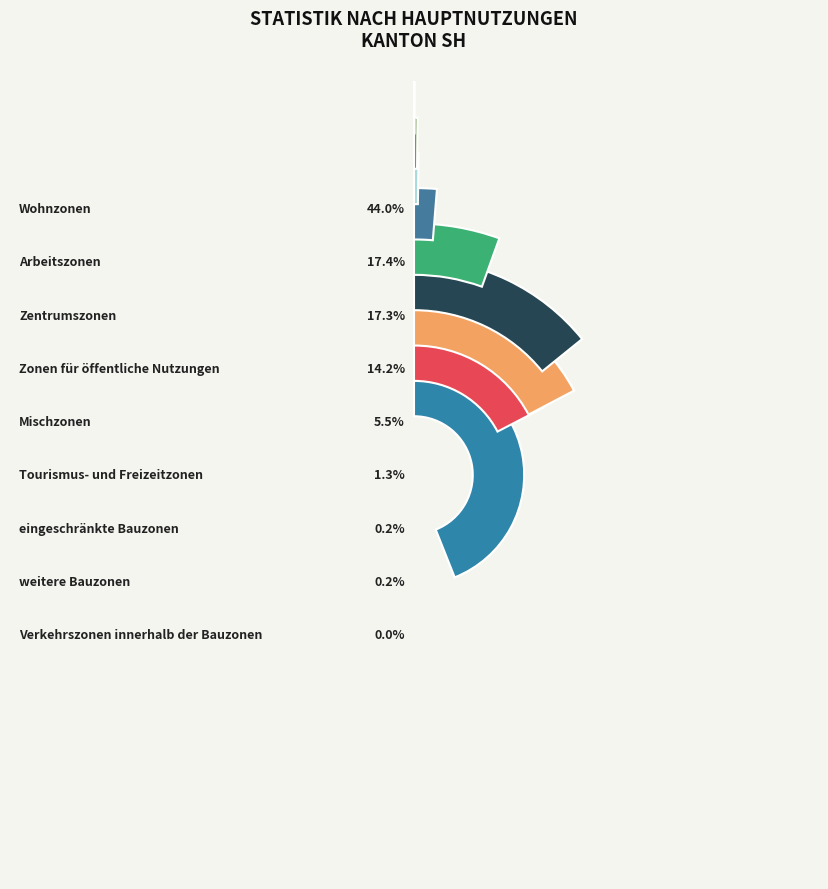

To the nearest percent, what is the average slice percentage?

11%